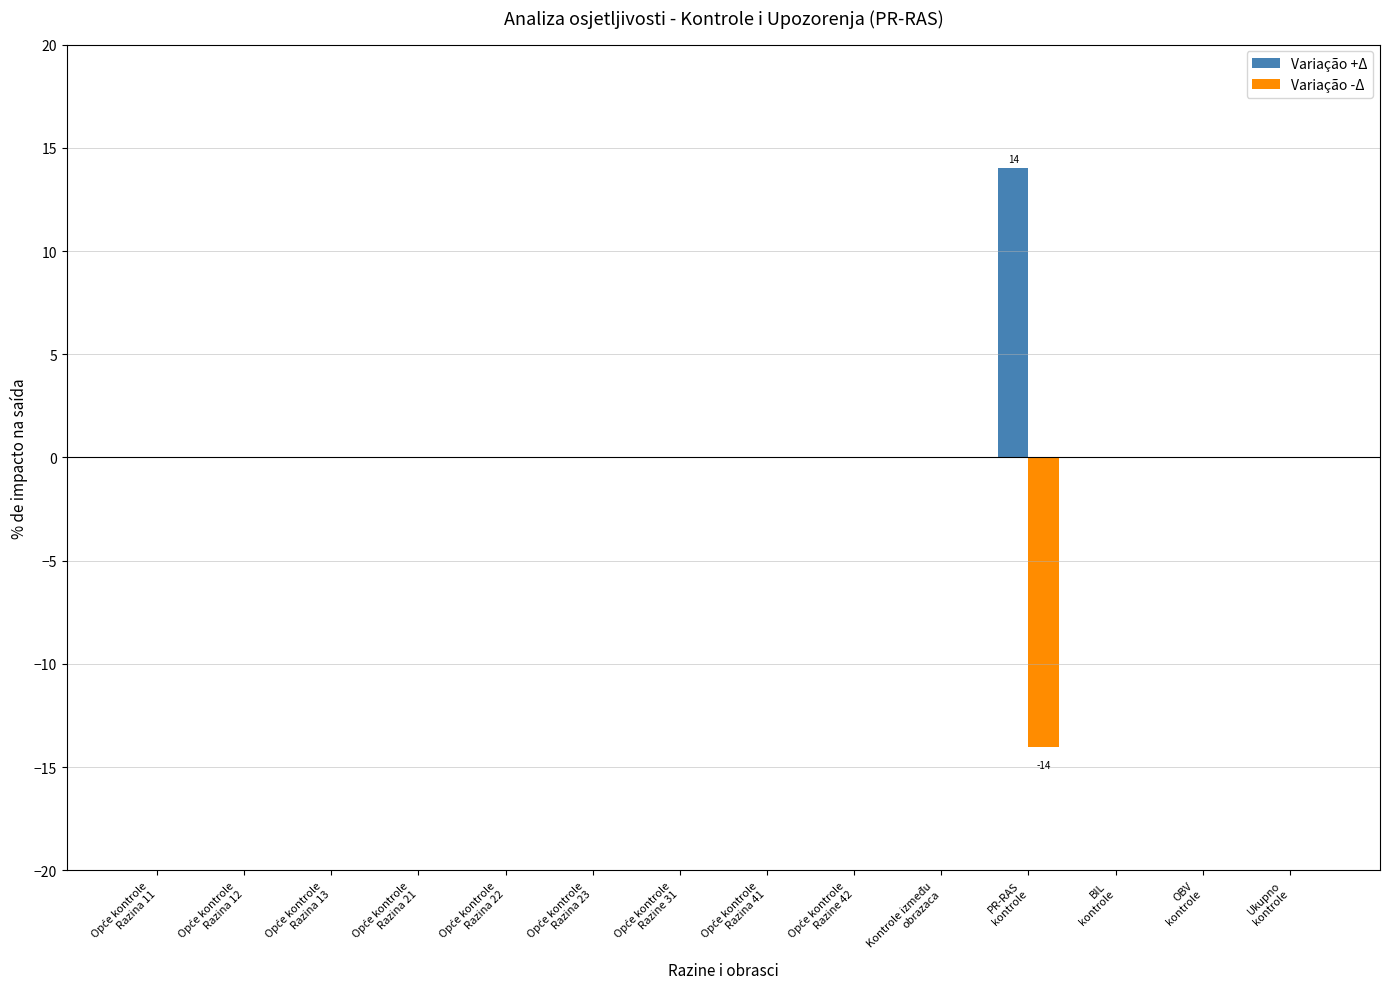

What is the maximum value shown in the chart?

14